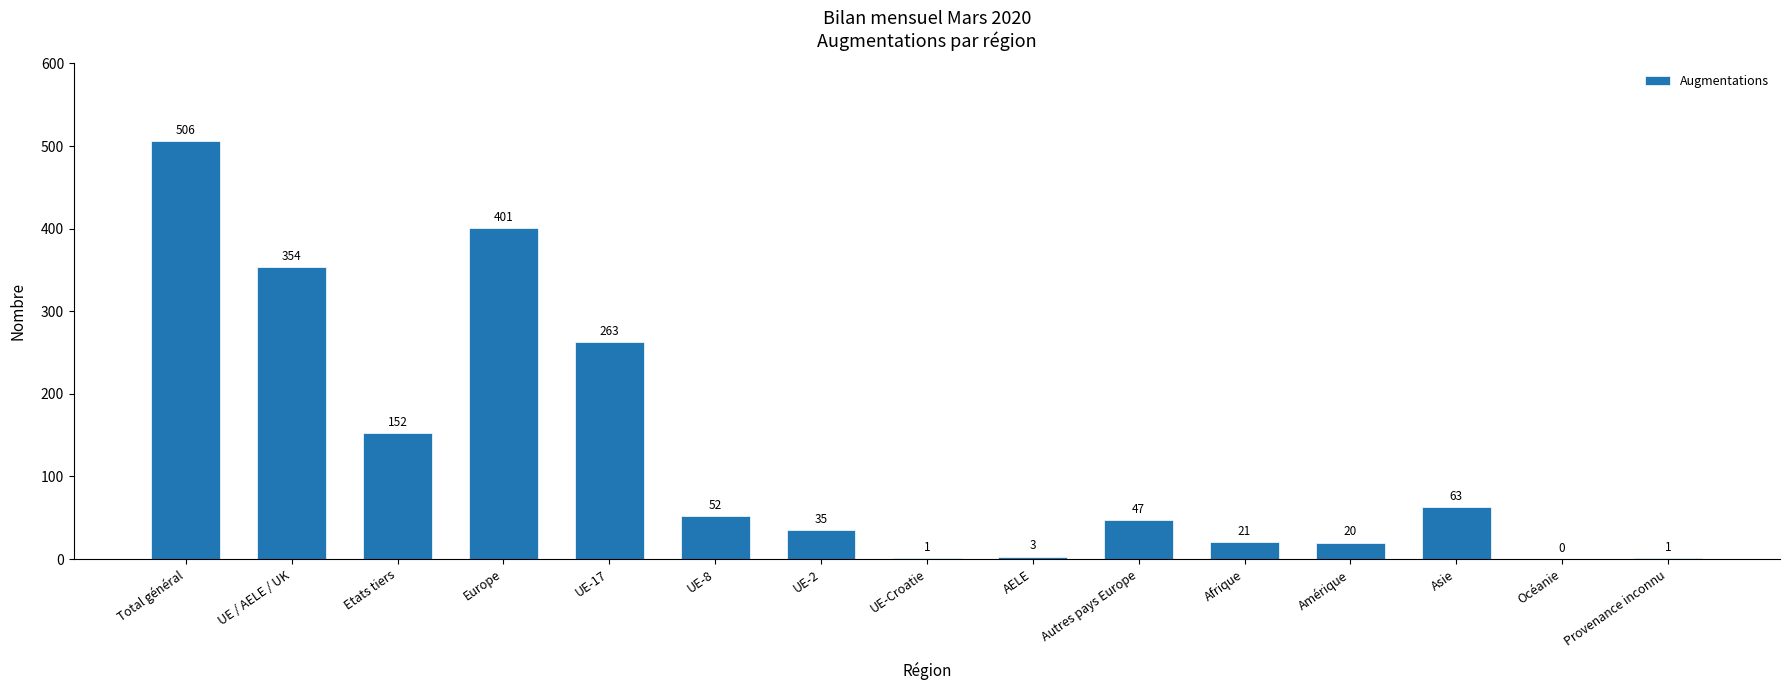

What is the greatest value displayed?

506